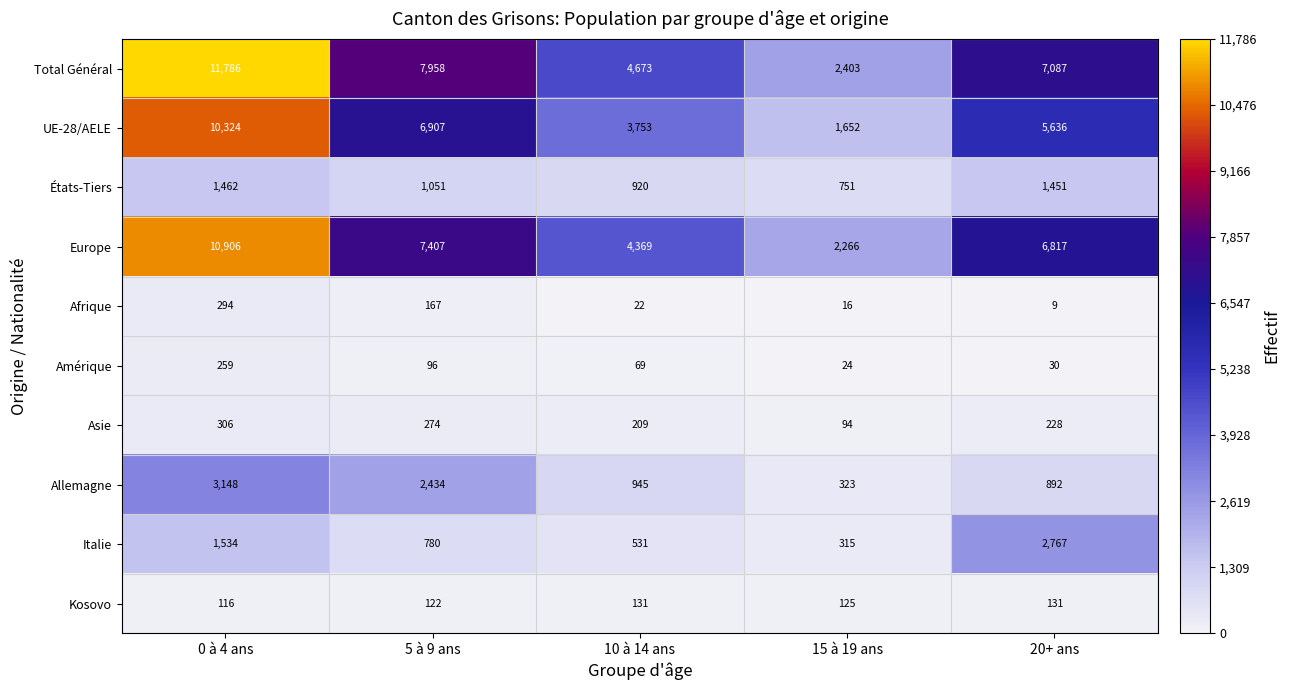

How many distinct data groups are displayed?

10